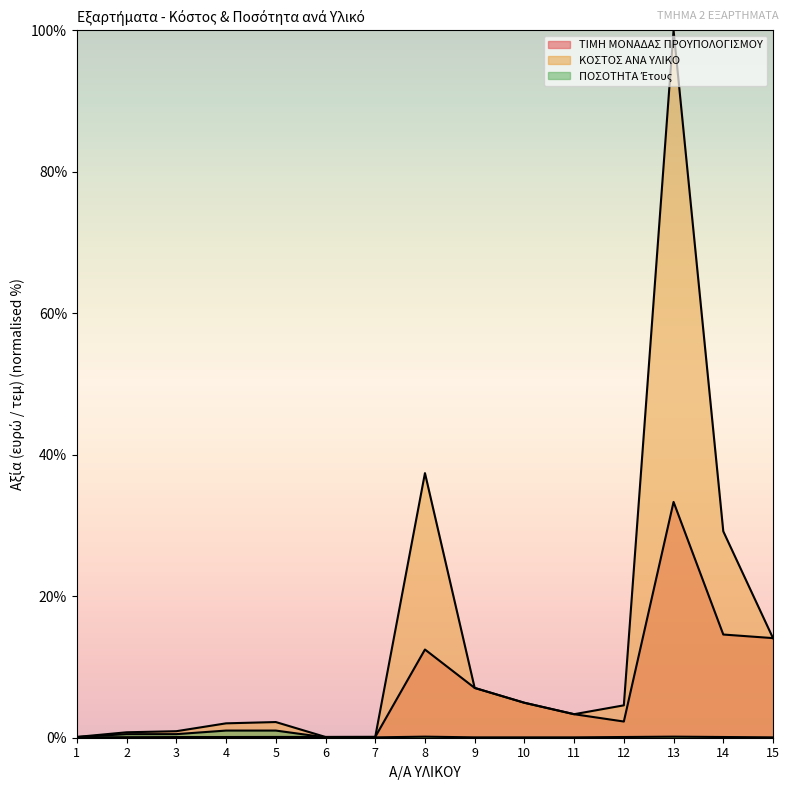

Where is the first local maximum for ΚΟΣΤΟΣ ΑΝΑ ΥΛΙΚΟ?

5